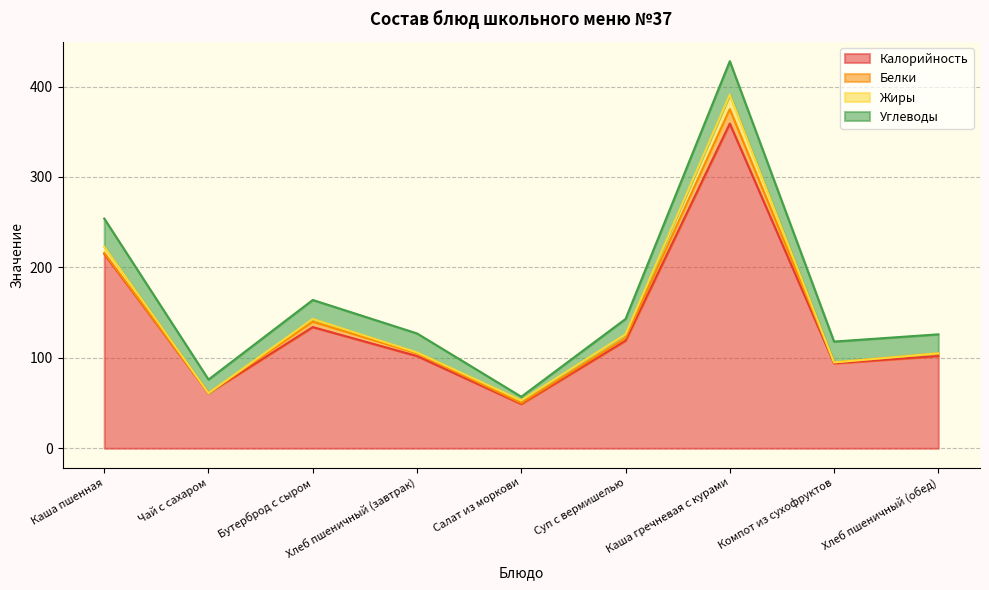

Which series has the largest total across all categories?

Калорийность